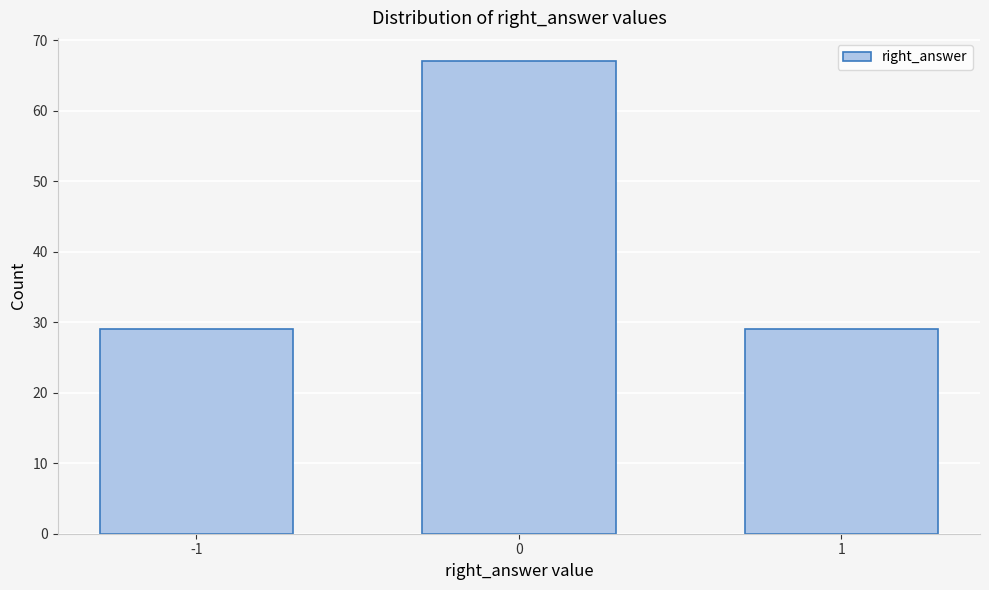

Reading right to left, extract all data points from this chart.

29	67	29